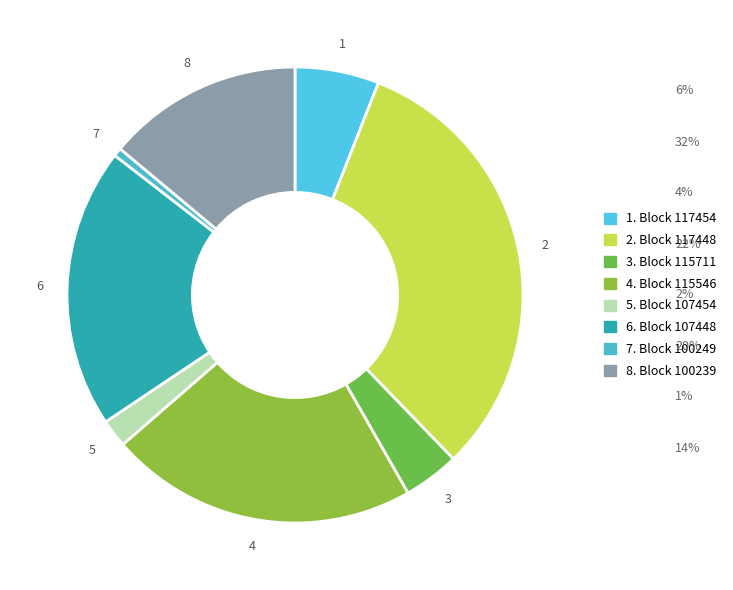

What is the largest slice in the pie chart?

117448